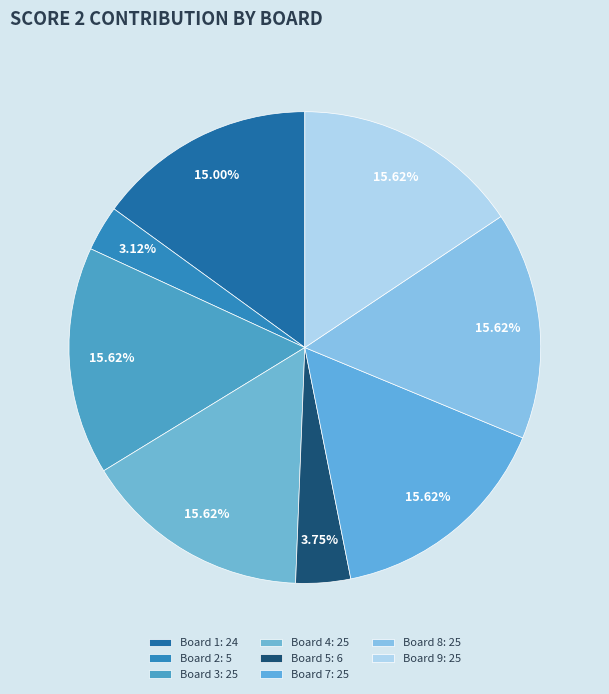

Count the number of slices in the pie.

8